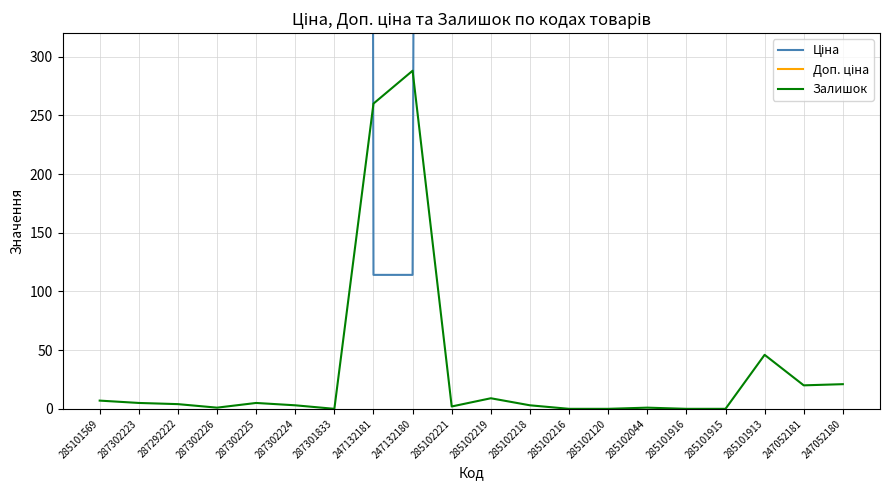

Reading right to left, transcribe all the data shown in this chart.

Ціна: 7596.5	7596.5	9975.0	9975.0	9975.0	9975.0	9975.0	9975.0	9975.0	9975.0	9975.0	114.1	114.1	19964.2	19964.2	19964.2	19964.2	16976.3	19964.2	9975.0
Доп. ціна: 7596.5	7596.5	9975.0	9975.0	9975.0	9975.0	9975.0	9975.0	9975.0	9975.0	9975.0	11410.0	11410.0	19964.2	19964.2	19964.2	19964.2	16976.3	19964.2	9975.0
Залишок: 21.0	20.0	46.0	0.0	0.0	1.0	0.0	0.0	3.0	9.0	2.0	288.0	260.0	0.0	3.0	5.0	1.0	4.0	5.0	7.0